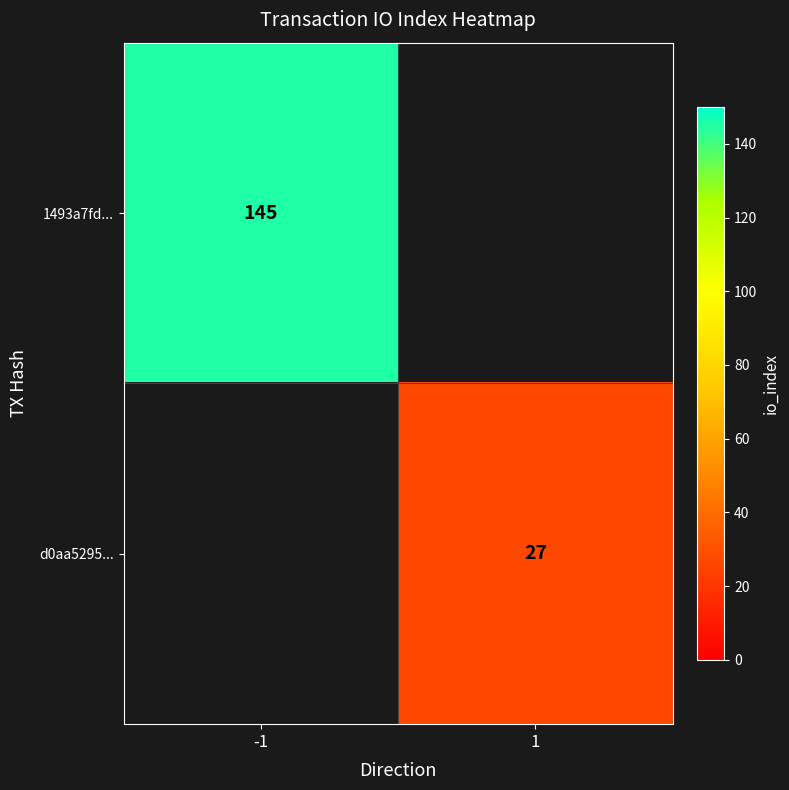

Which has a higher value, 1 or -1?

-1